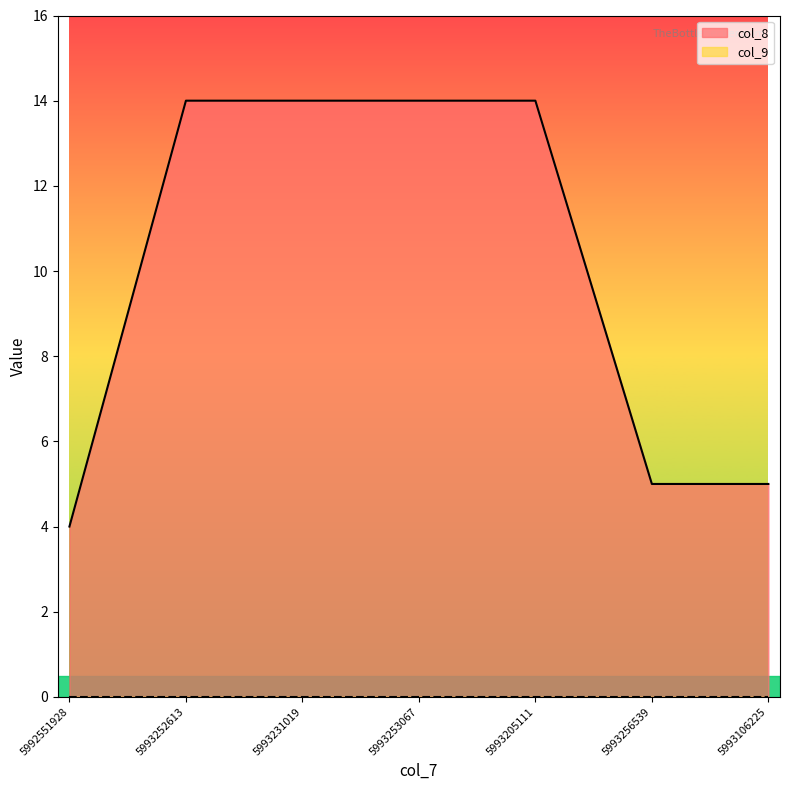

Reading right to left, what are all the values shown in this chart?

5993106225=5	5993256539=5	5993205111=14	5993253067=14	5993231019=14	5993252613=14	5992551928=4